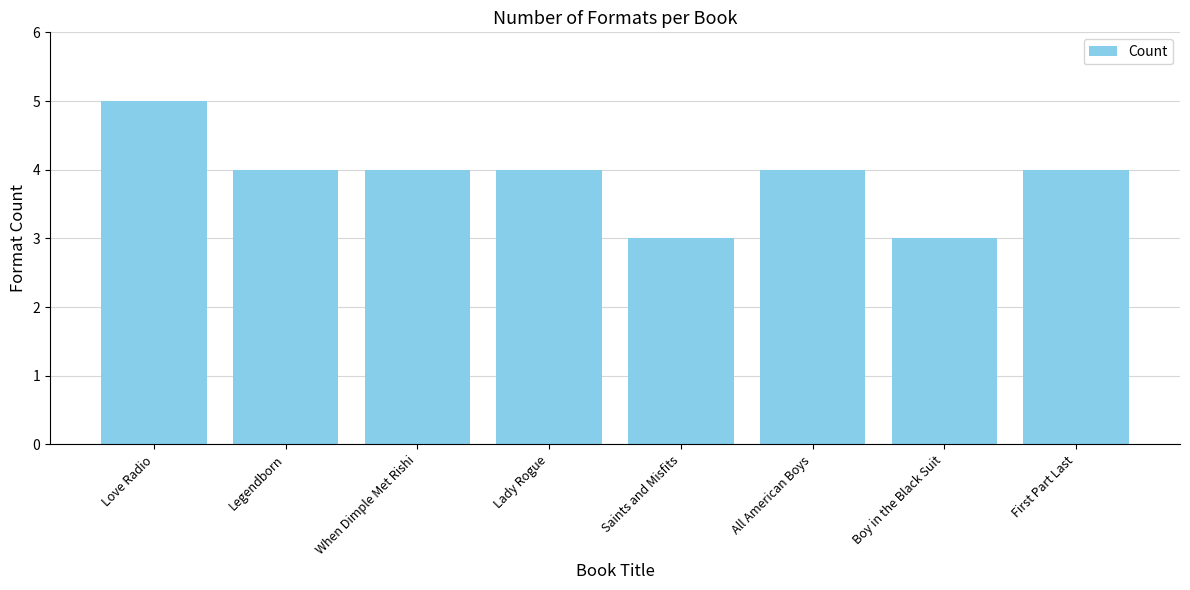

What is the approximate value at First Part Last?

4